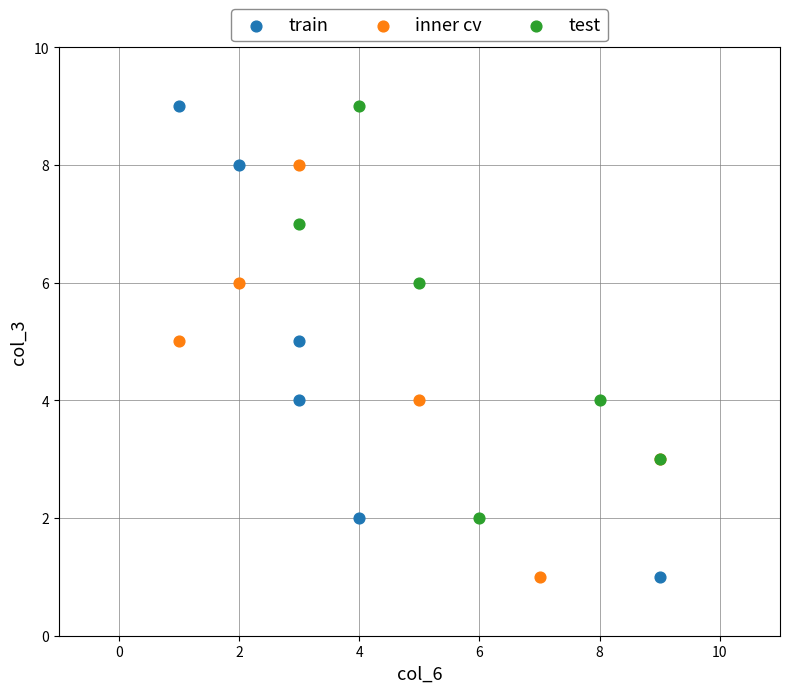

Which series has the largest Y range (max minus min)?

train